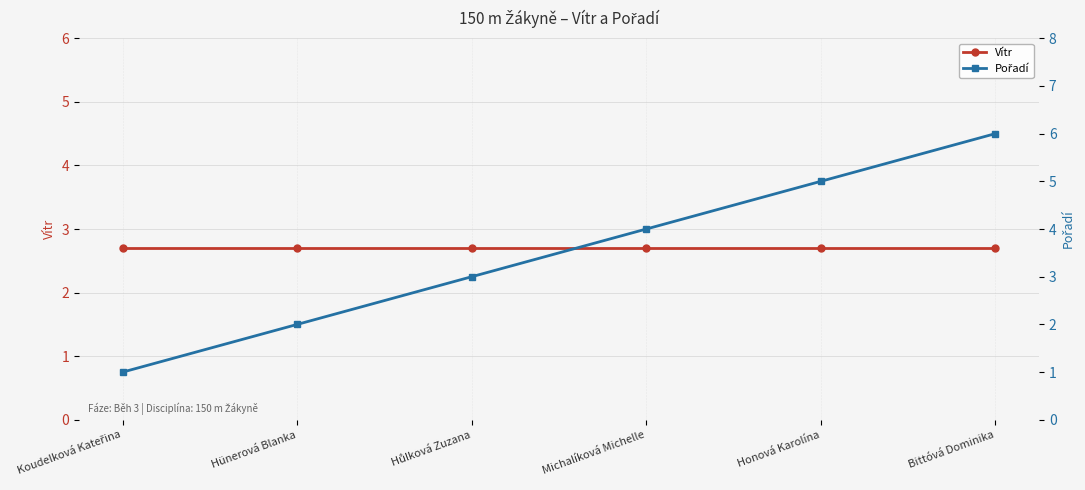

Between Hünerová Blanka and Bittóvá Dominika, which series saw the biggest shift?

Pořadí